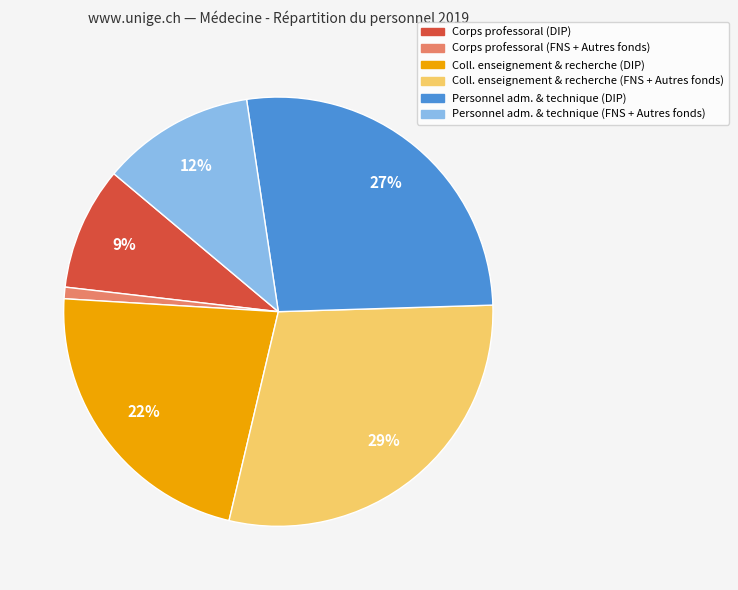

To the nearest percent, what is the average slice percentage?

17%